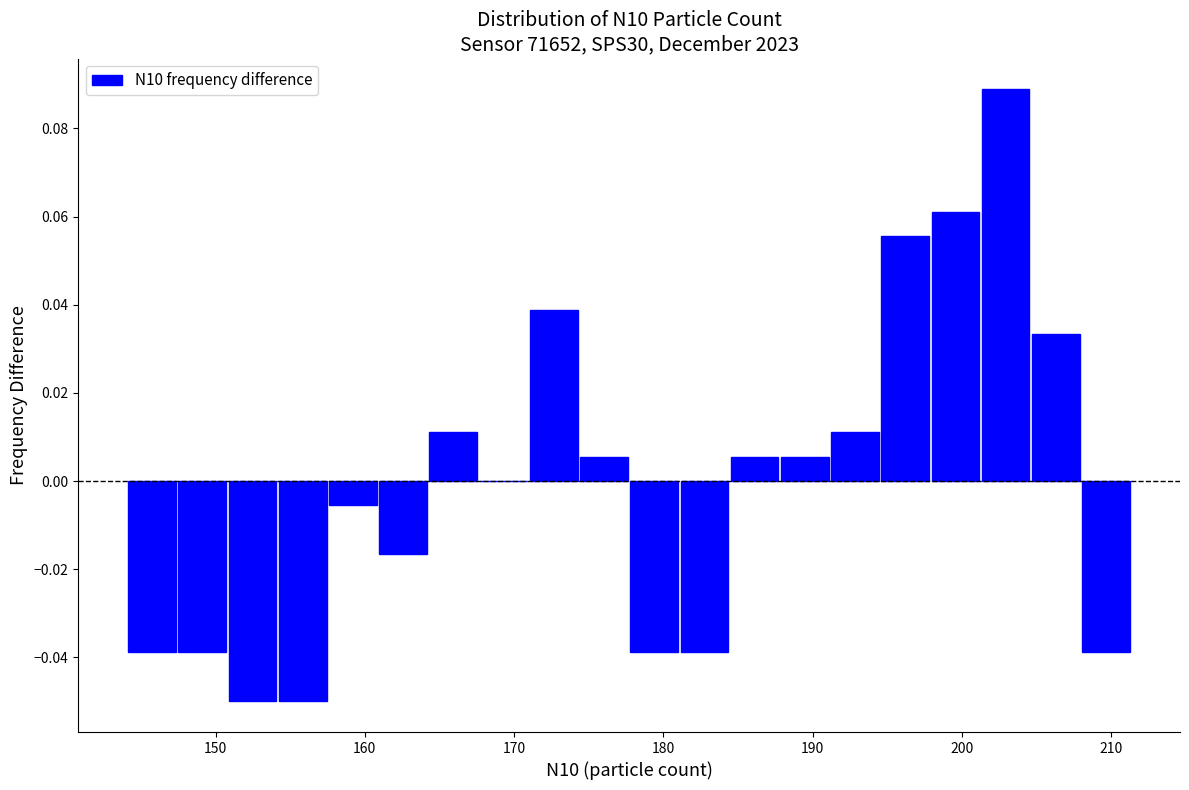

Around what value on the x-axis is the tallest bar? Give the approximate position of its centre, as read against the axis.

203